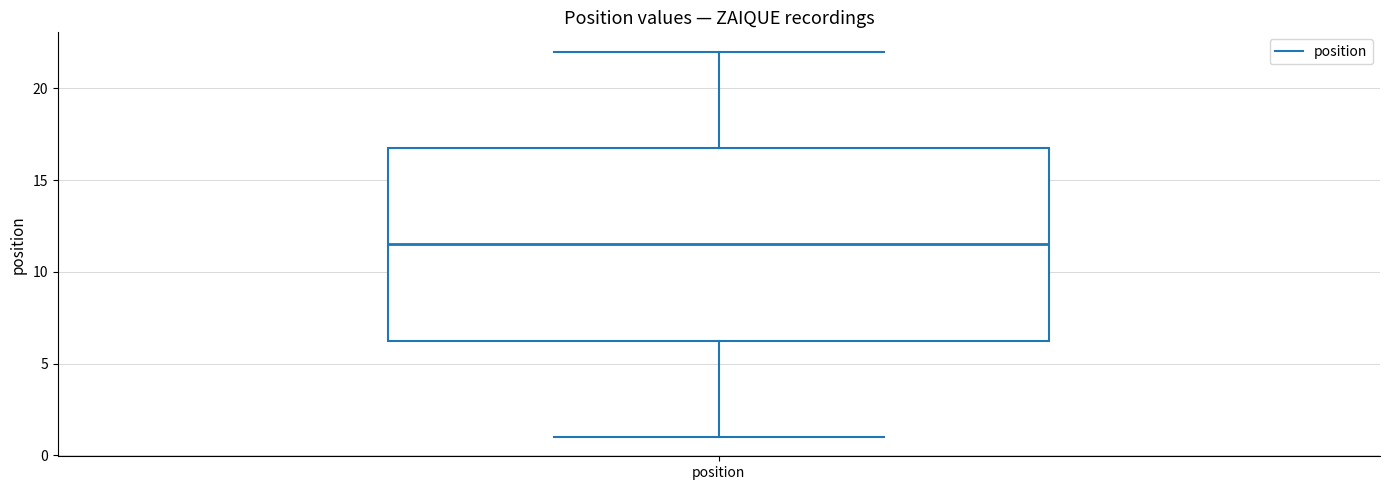

Where does the upper whisker of the box for position end on the y-axis? The values are not printed on the chart, so give them approximately, as read against the axis.

22.0